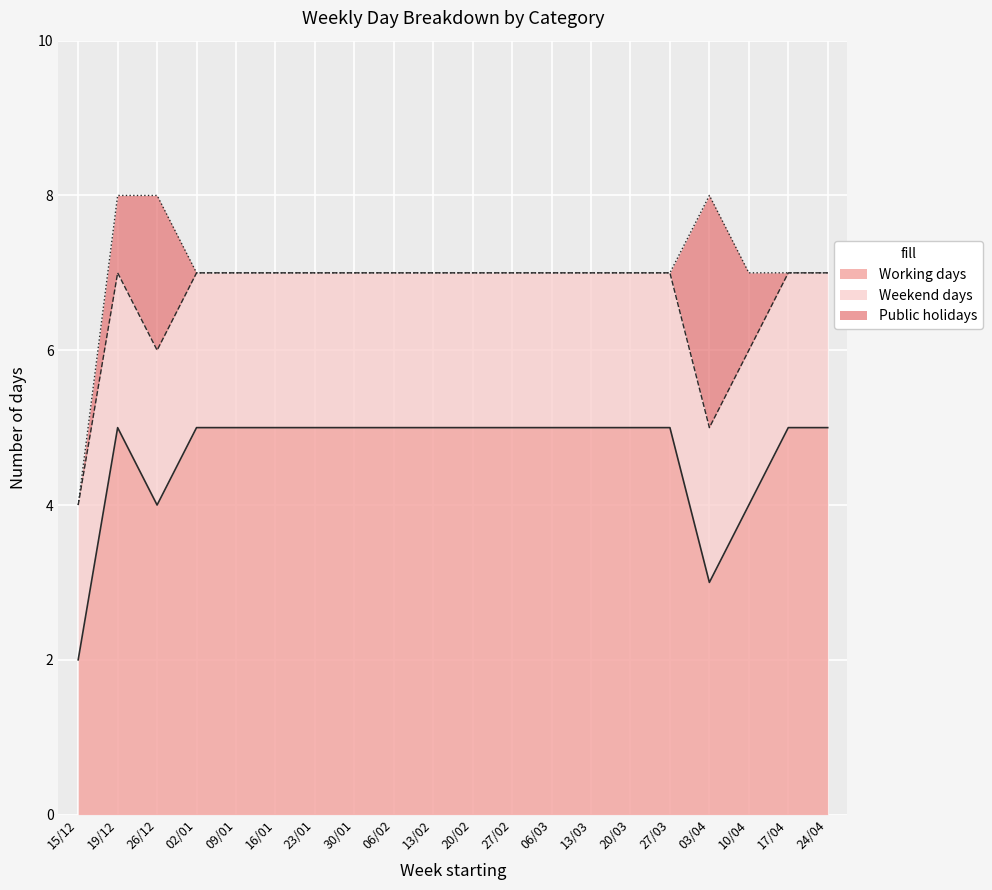

At which label is Public holidays closest to 1?

19/12